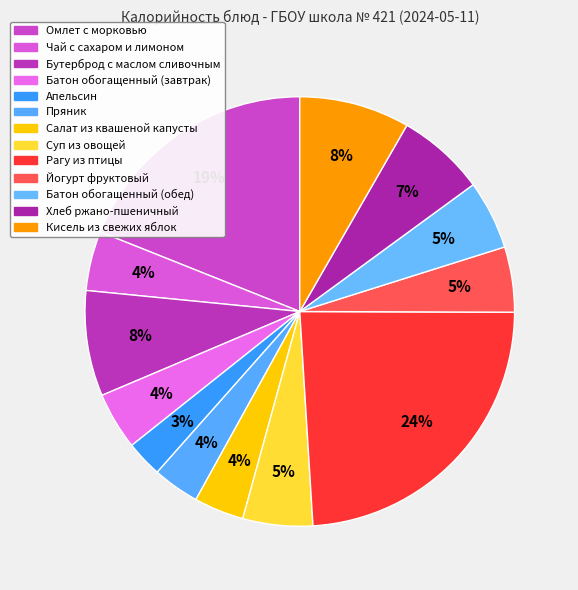

What percentage is the Кисель из свежих яблок slice, to the nearest percent?

8%